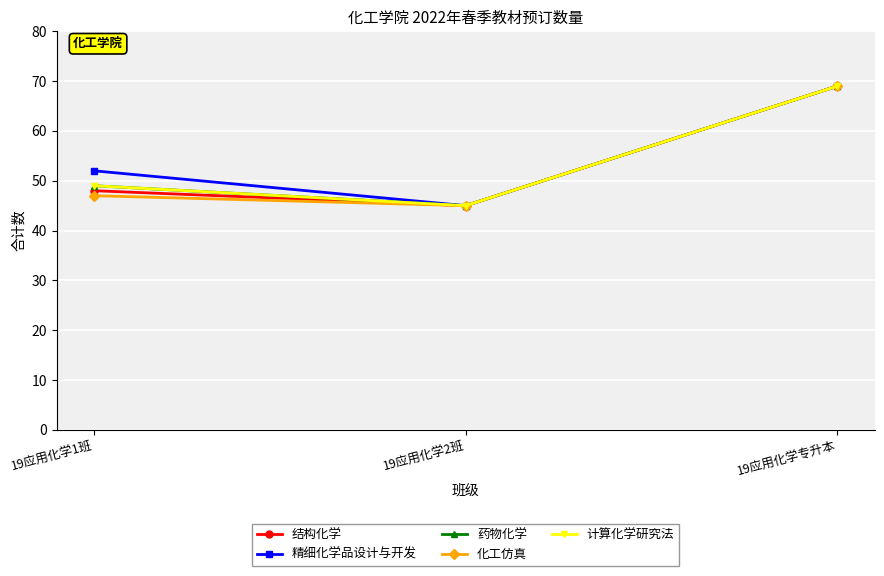

Which series has the largest total across all categories?

精细化学品设计与开发